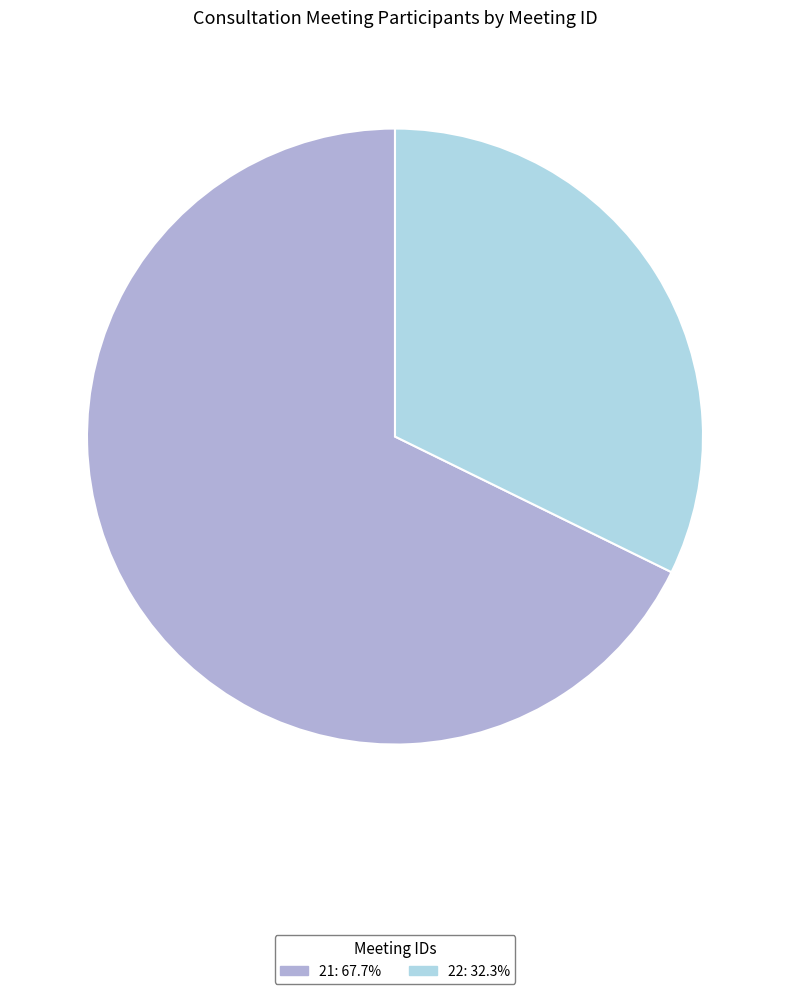

Do 21: 67.7% and 22: 32.3% together represent more than half of the pie?

Yes